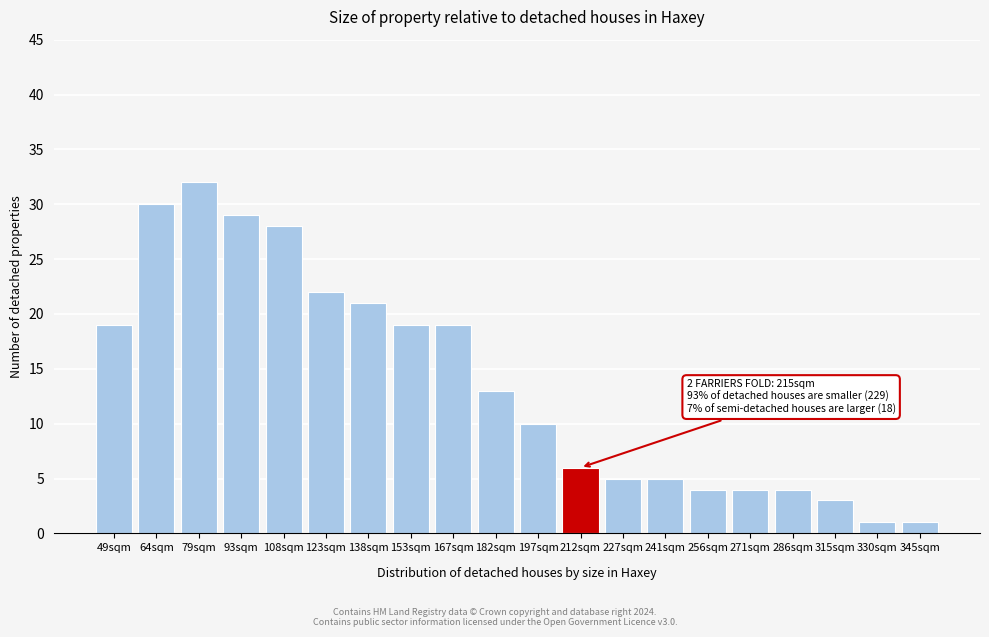

Reading right to left, list all the values displayed in this chart.

1	1	3	4	4	4	5	5	6	10	13	19	19	21	22	28	29	32	30	19